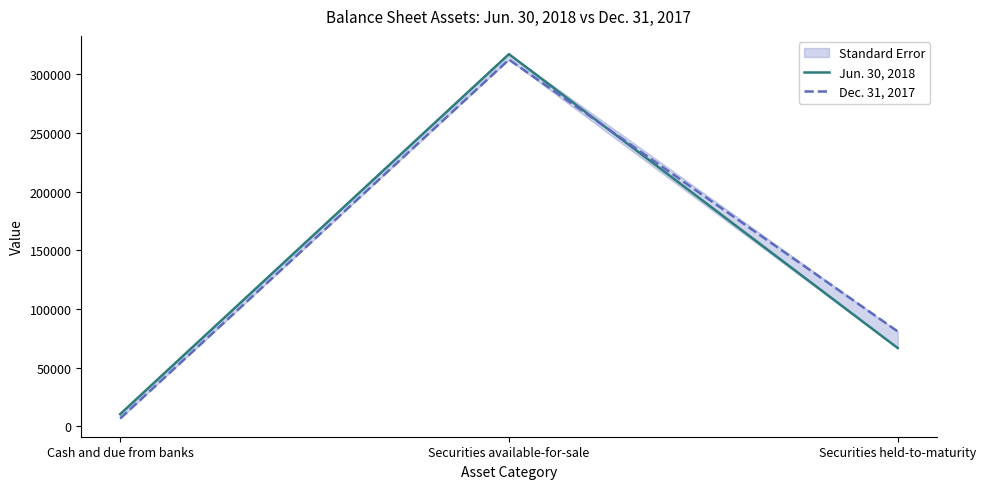

How many lines are shown in the chart?

2